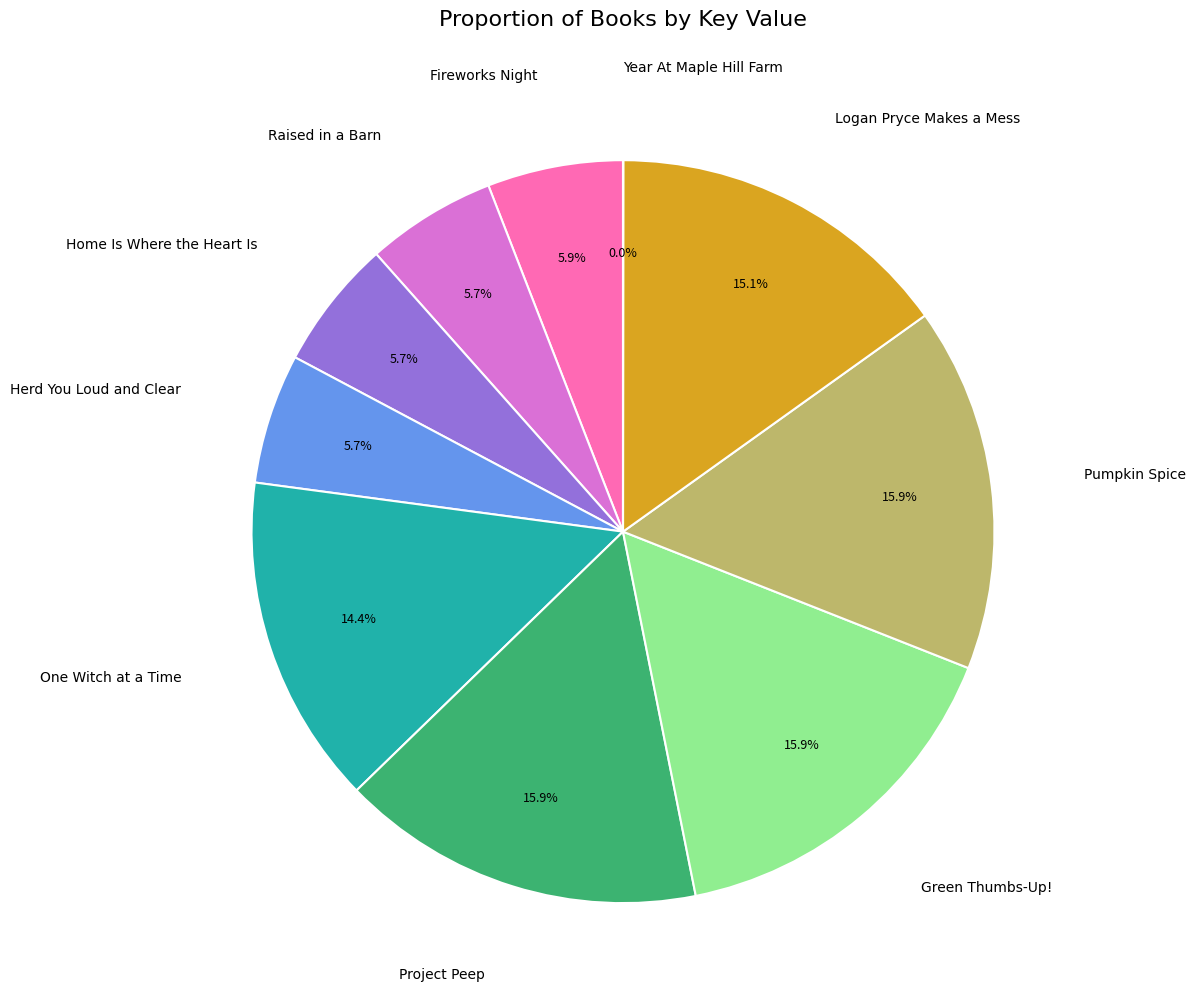

Is there a majority slice in this chart?

No